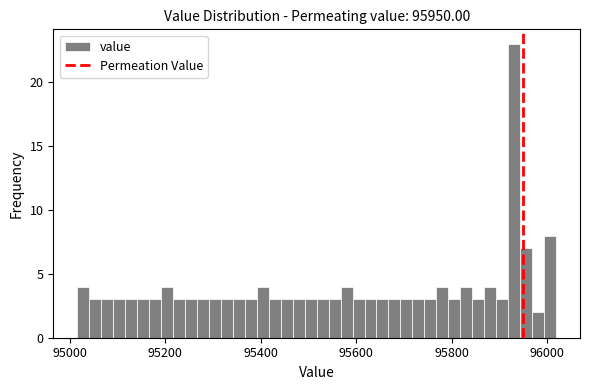

Read against the x-axis, roughly where is the centre of the tallest bar?

95940